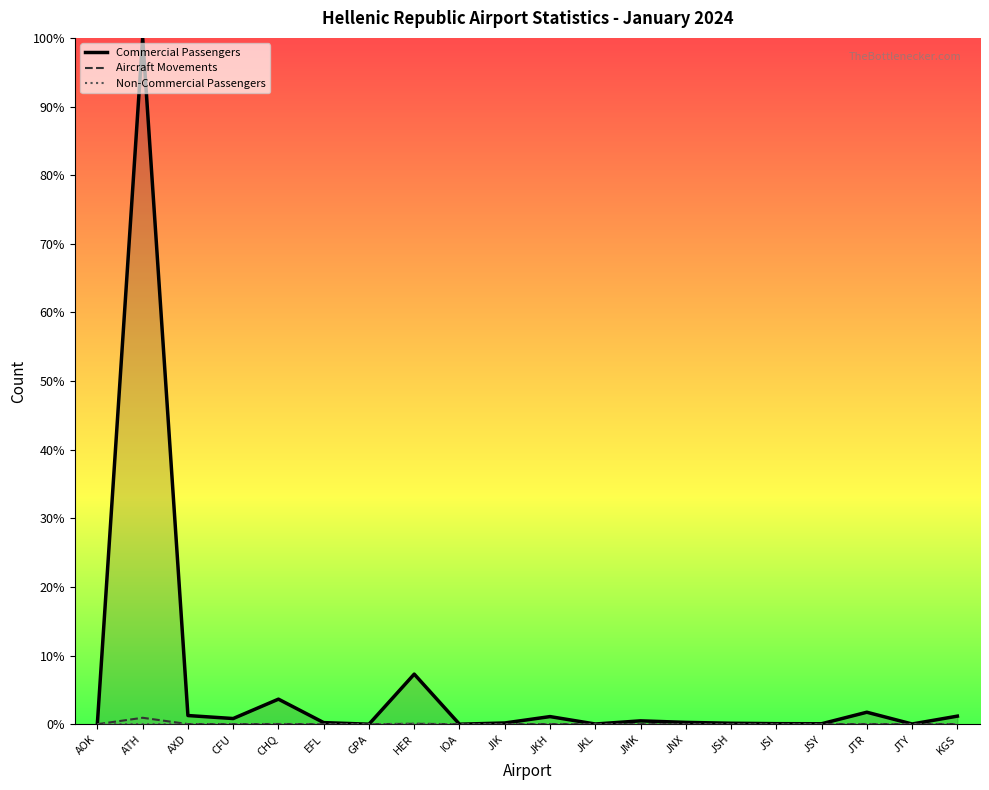

Does the chart have visible grid lines?

No